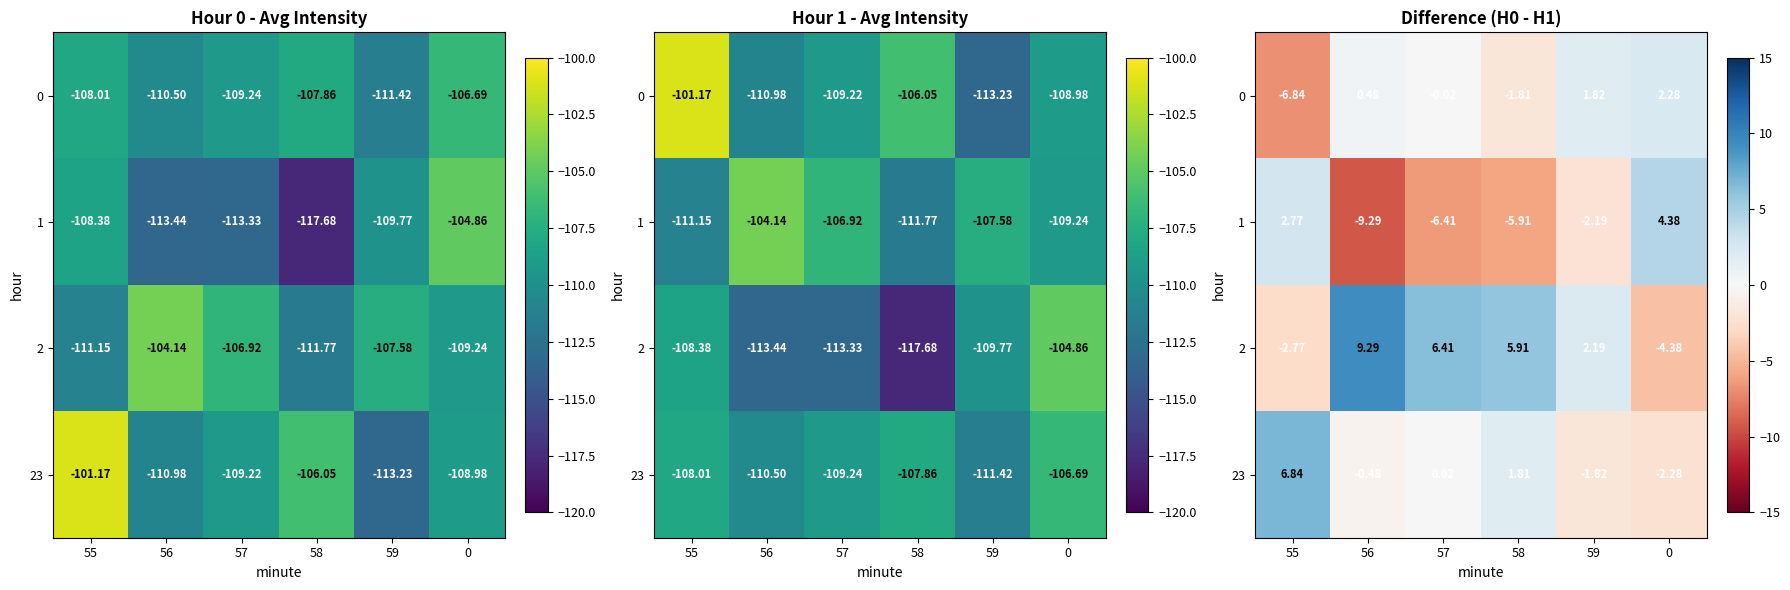

Which series has the widest spread of values?

1